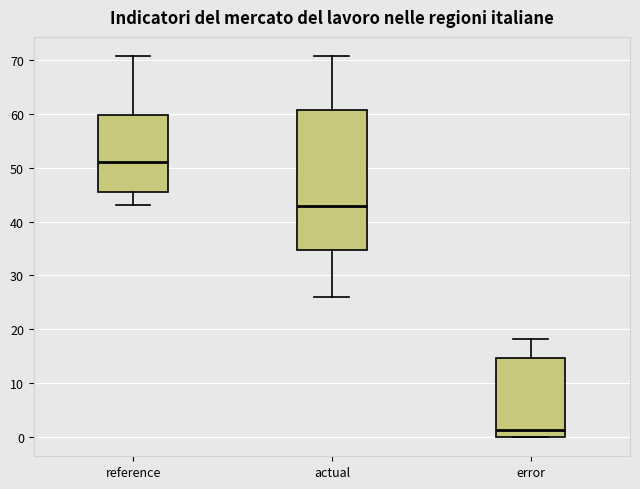

Where does the median line of the box for reference sit on the y-axis? The values are not printed on the chart, so give them approximately, as read against the axis.

51